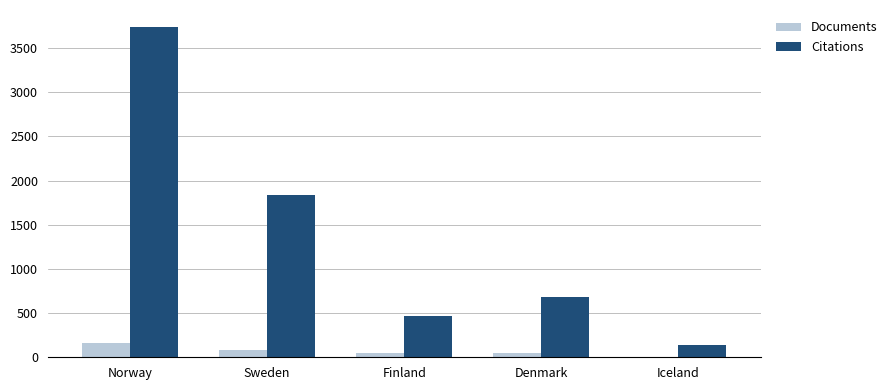

What is the sum of all Documents values?

350